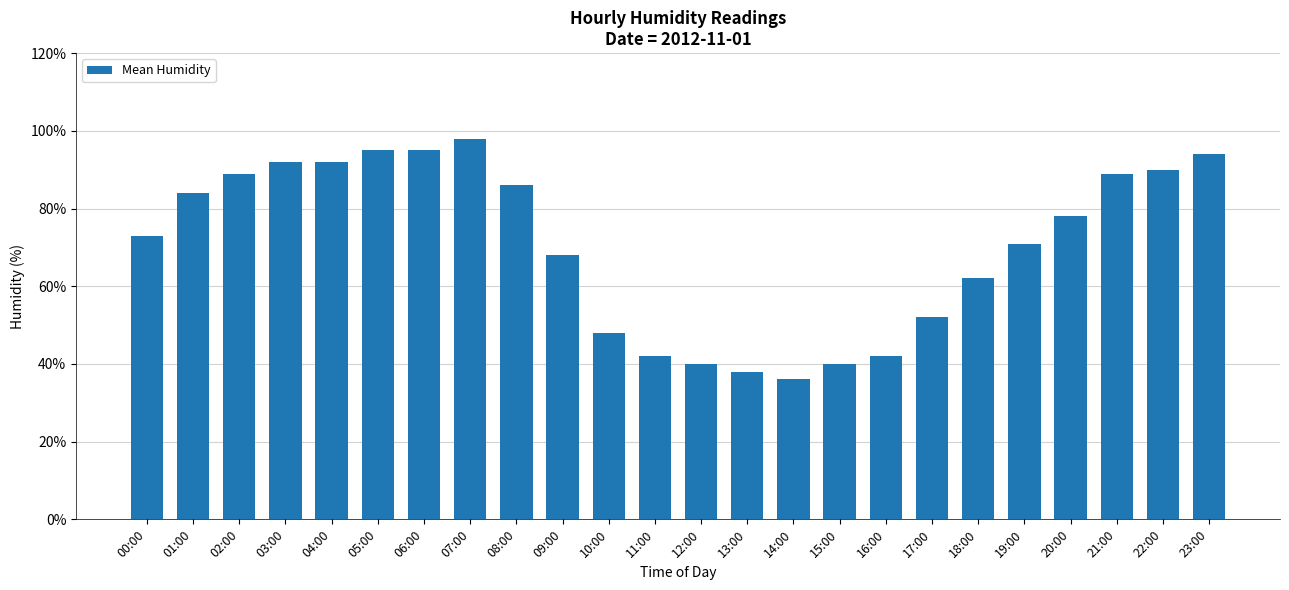

Are the bars grouped side by side (vs. stacked)?

No